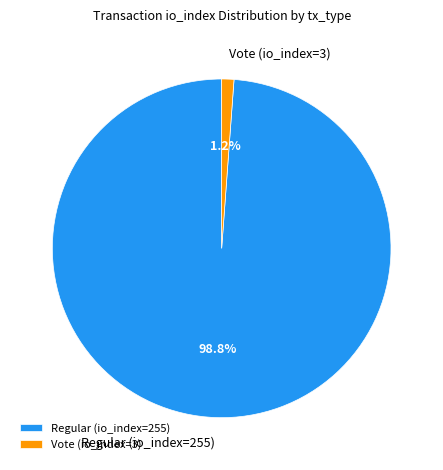

Which has a higher value, Vote (io_index=3) or Regular (io_index=255)?

Regular (io_index=255)